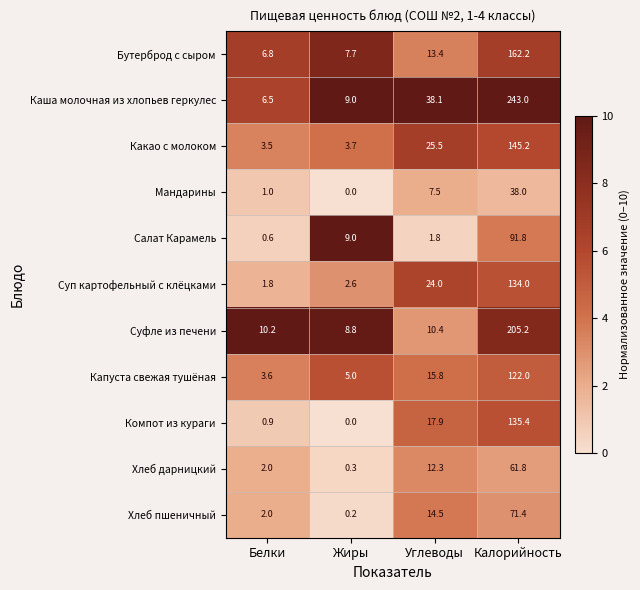

What is the total value across all series at Калорийность?

1410.0